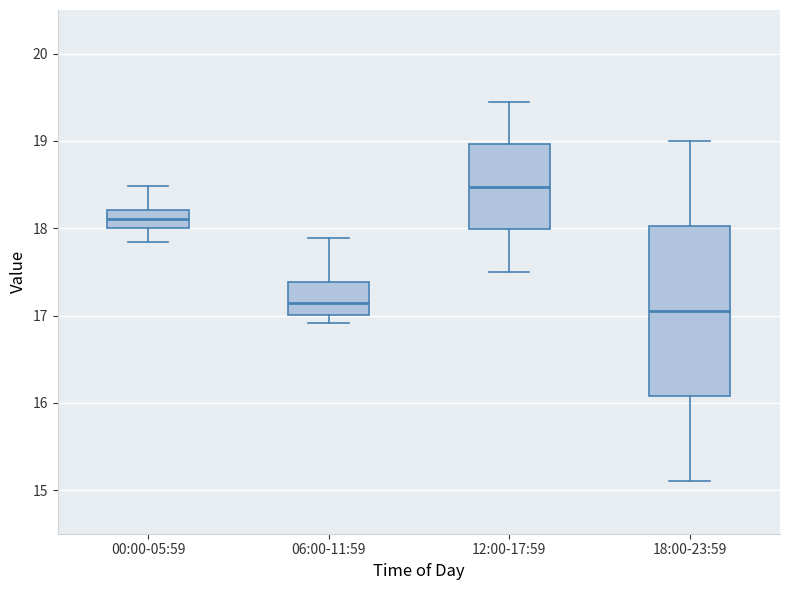

Reading left to right, transcribe this box plot: for each box, give where its median line is, the range the box spans, and where its two whiskers end, as read against the y-axis. The values are not printed on the chart, so give them approximately, as read against the axis.

00:00-05:59: median 18.1, box 18.0 to 18.2, whiskers 17.8 to 18.5
06:00-11:59: median 17.1, box 17.0 to 17.4, whiskers 16.9 to 17.9
12:00-17:59: median 18.5, box 18.0 to 19.0, whiskers 17.5 to 19.5
18:00-23:59: median 17.1, box 16.1 to 18.0, whiskers 15.1 to 19.0